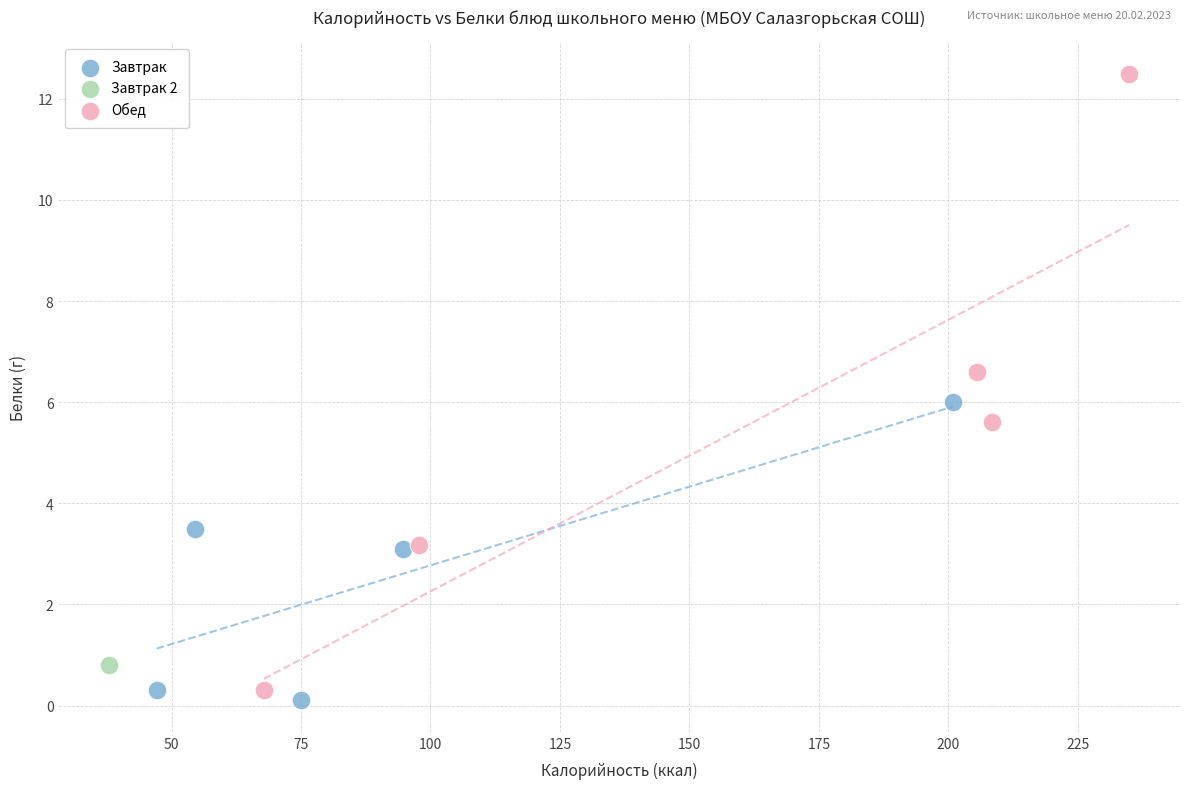

What are all the series names shown in the legend?

Завтрак, Завтрак 2, Обед